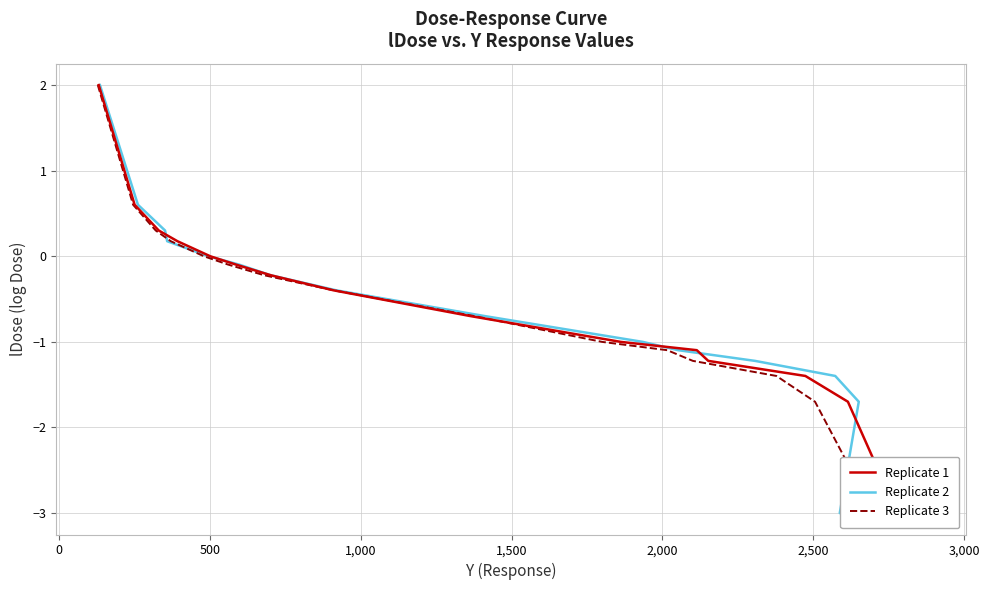

Reading right to left, transcribe all the data shown in this chart.

Replicate 1: 2.0	0.6	0.3	0.2	0.0	-0.1	-0.2	-0.4	-0.7	-1.0	-1.1	-1.2	-1.4	-1.7	-3.0	-3.0
Replicate 2: 2.0	0.6	0.3	0.2	0.0	-0.1	-0.2	-0.4	-0.7	-1.0	-1.1	-1.2	-1.4	-1.7	-3.0	-3.0
Replicate 3: 2.0	0.6	0.3	0.2	0.0	-0.1	-0.2	-0.4	-0.7	-1.0	-1.1	-1.2	-1.4	-1.7	-3.0	-3.0